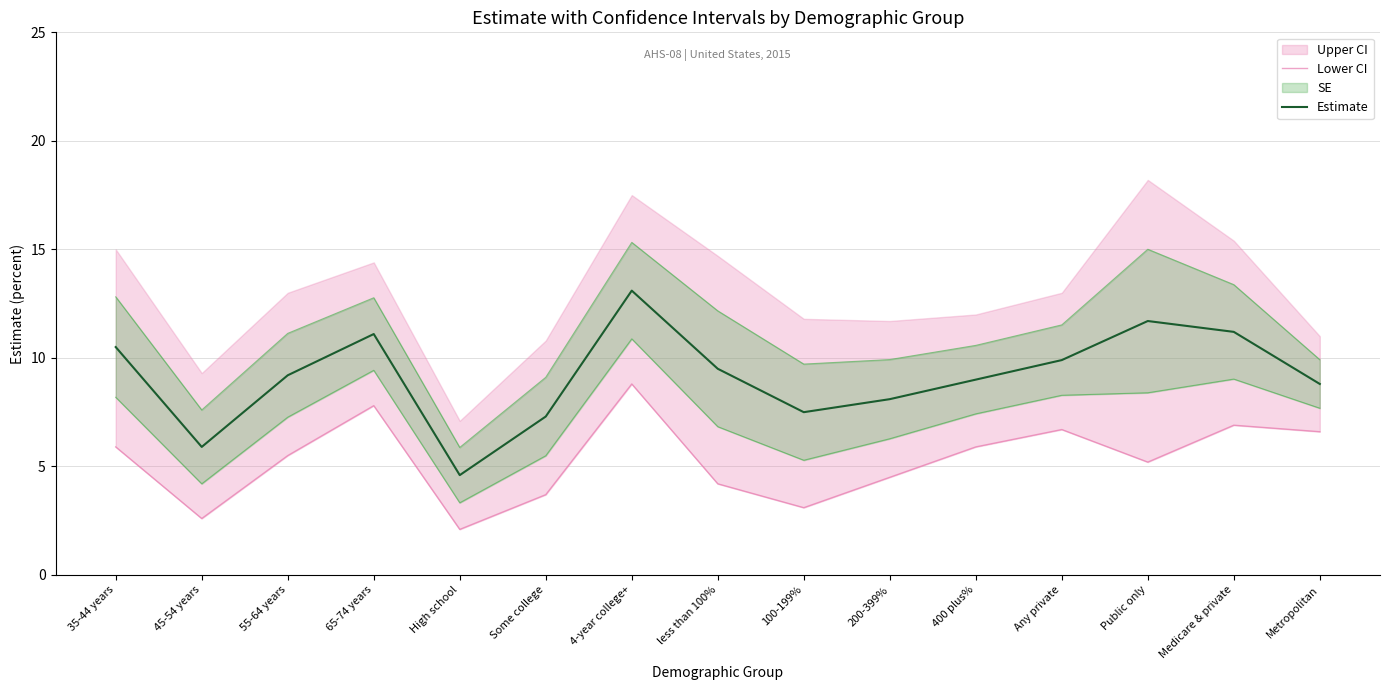

What is the value of the Lower CI point at the 10th from the left?

4.5